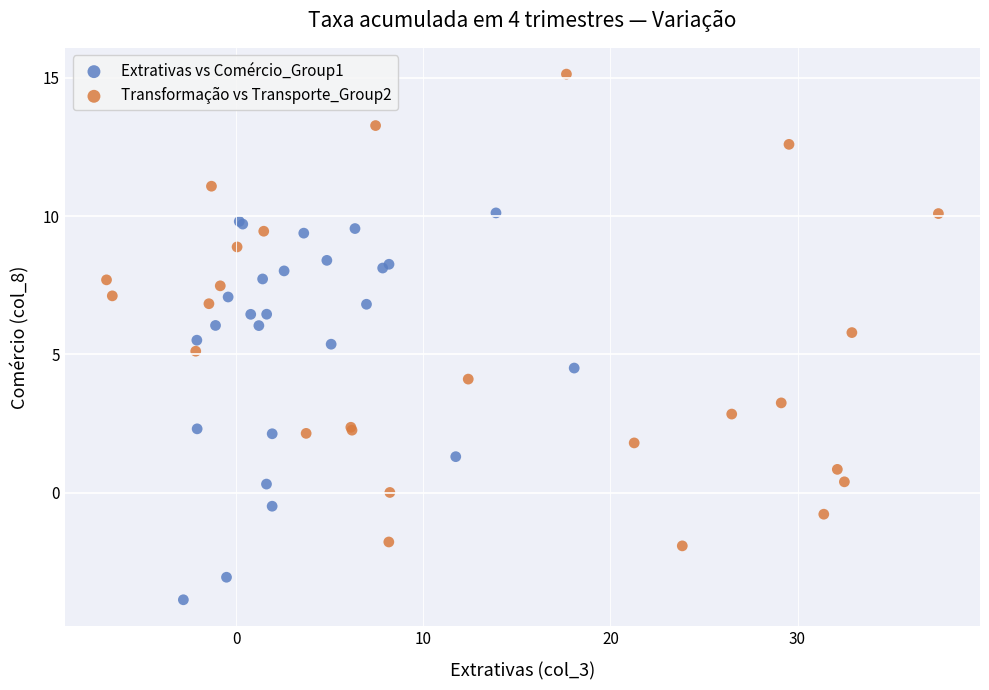

Which series has the widest spread of Y values?

Transformação vs Transporte_Group2